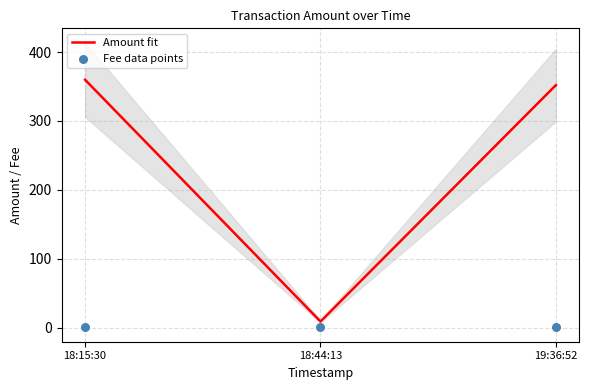

At how many categories does at least one series exceed 59?

2